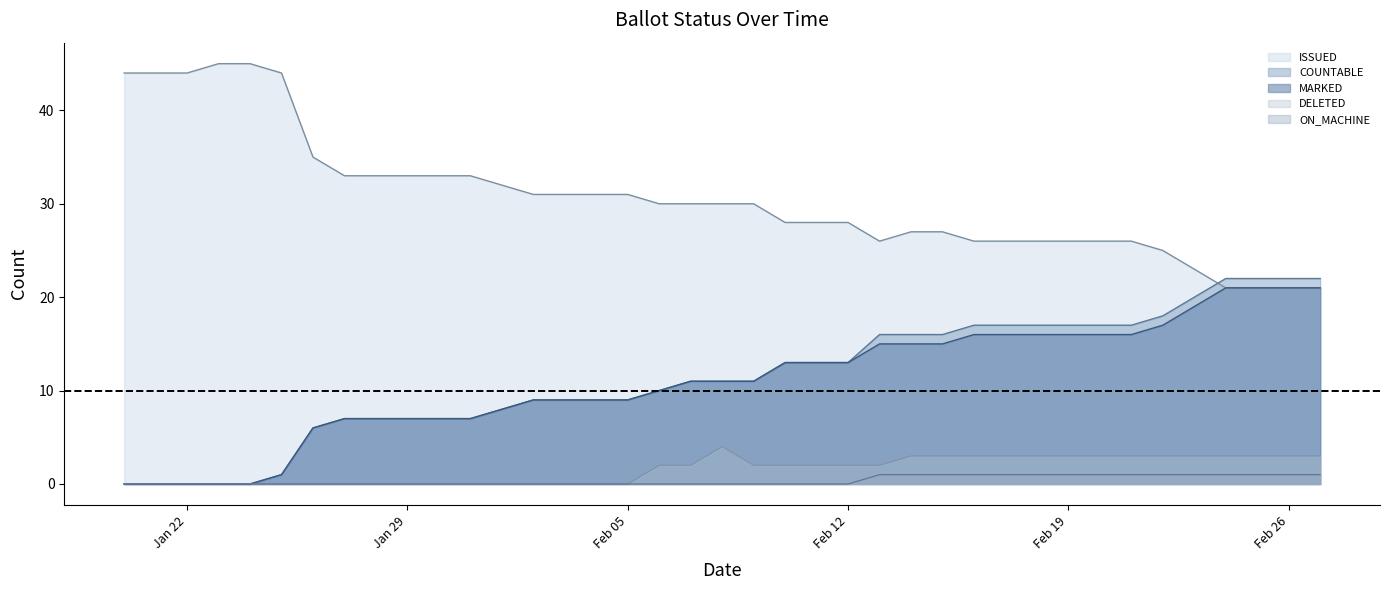

True or false: COUNTABLE and MARKED intersect in this chart.

False